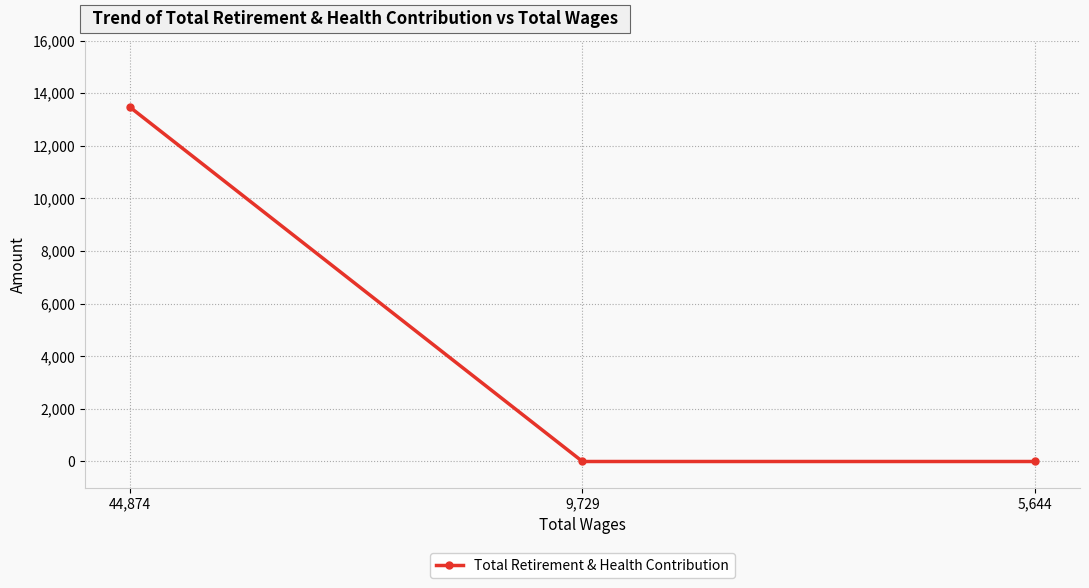

How many values are between 0 and 13464?

3